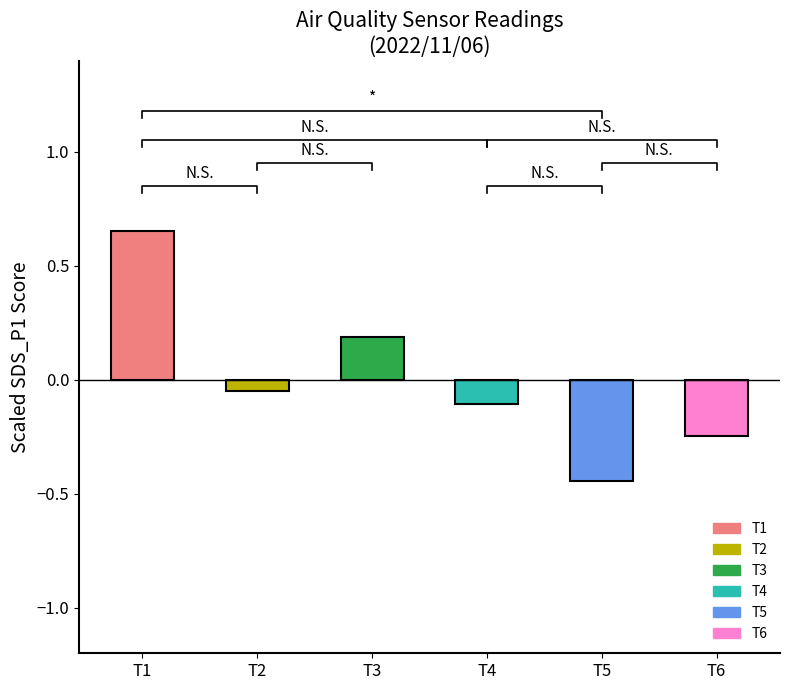

Reading right to left, transcribe all the data shown in this chart.

-0.2	-0.4	-0.1	0.2	-0.1	0.7